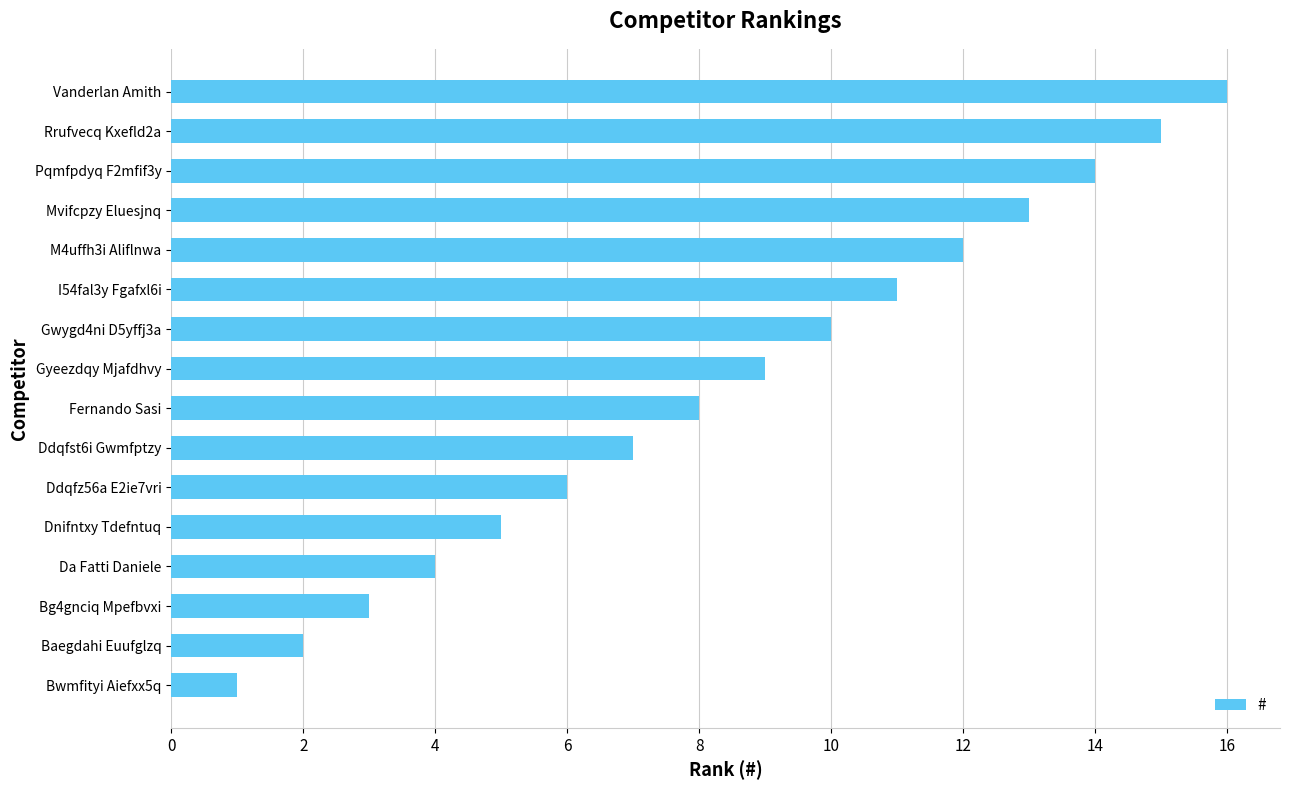

The value at Bg4gnciq Mpefbvxi is 5. True or false?

False